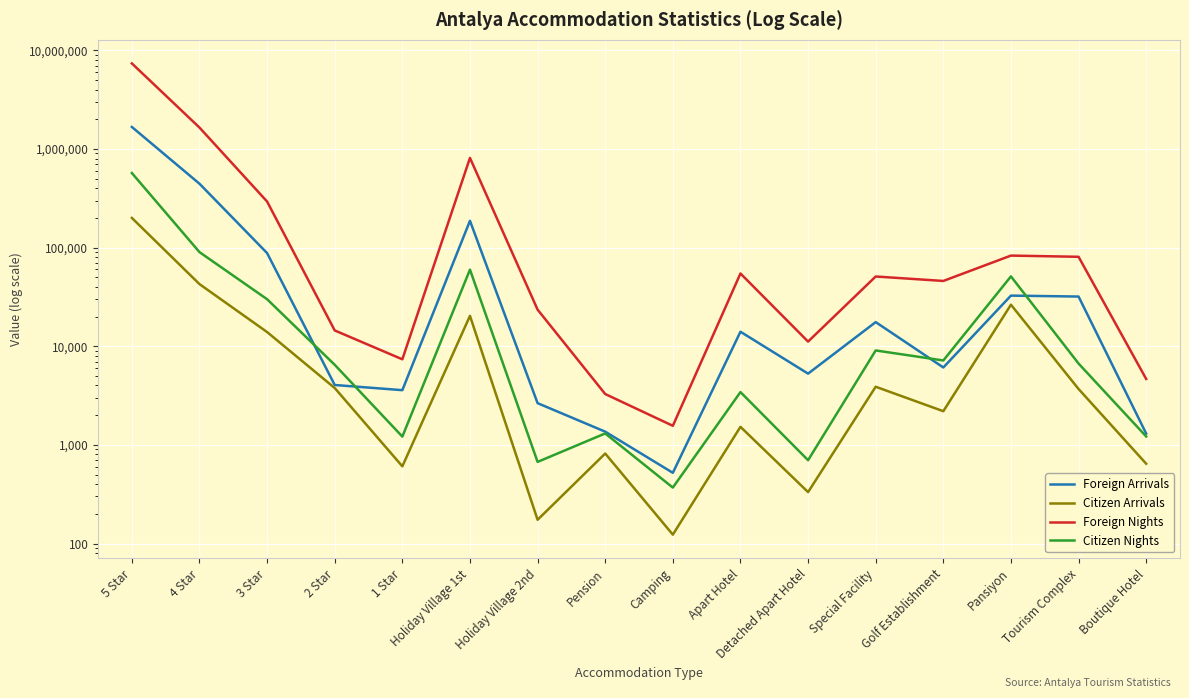

What is the difference between the maximum and second lowest values in the Foreign Arrivals series?

1669991